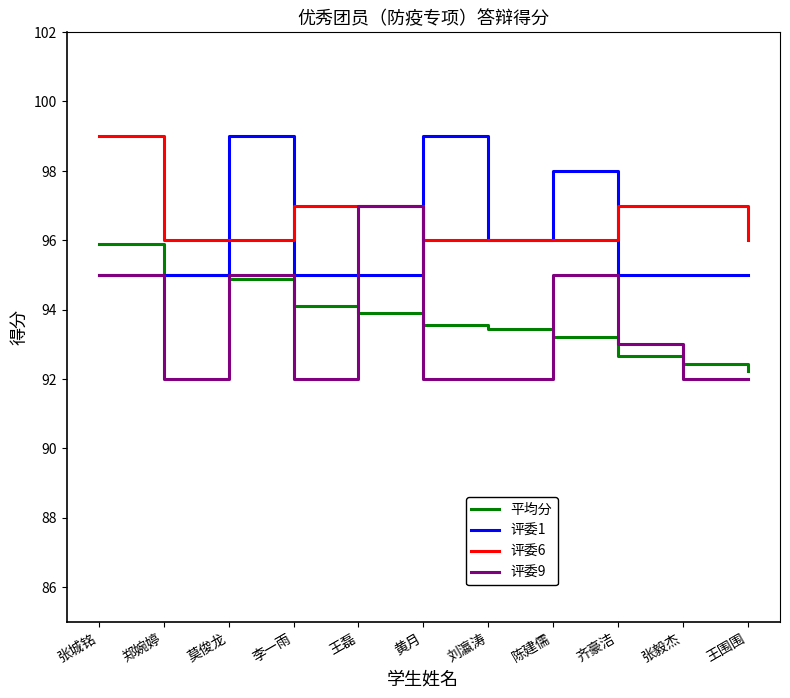

Does the chart display data point markers on the line(s)?

No